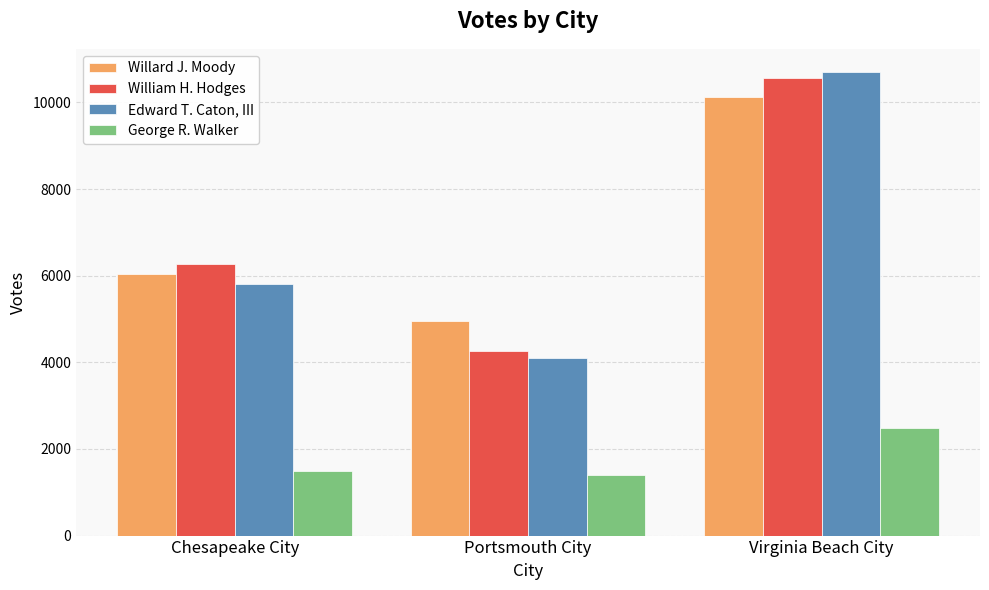

Reading left to right, transcribe all the data shown in this chart.

Willard J. Moody: Chesapeake City=6044	Portsmouth City=4960	Virginia Beach City=10123
William H. Hodges: Chesapeake City=6278	Portsmouth City=4272	Virginia Beach City=10553
Edward T. Caton, III: Chesapeake City=5798	Portsmouth City=4094	Virginia Beach City=10702
George R. Walker: Chesapeake City=1498	Portsmouth City=1388	Virginia Beach City=2495